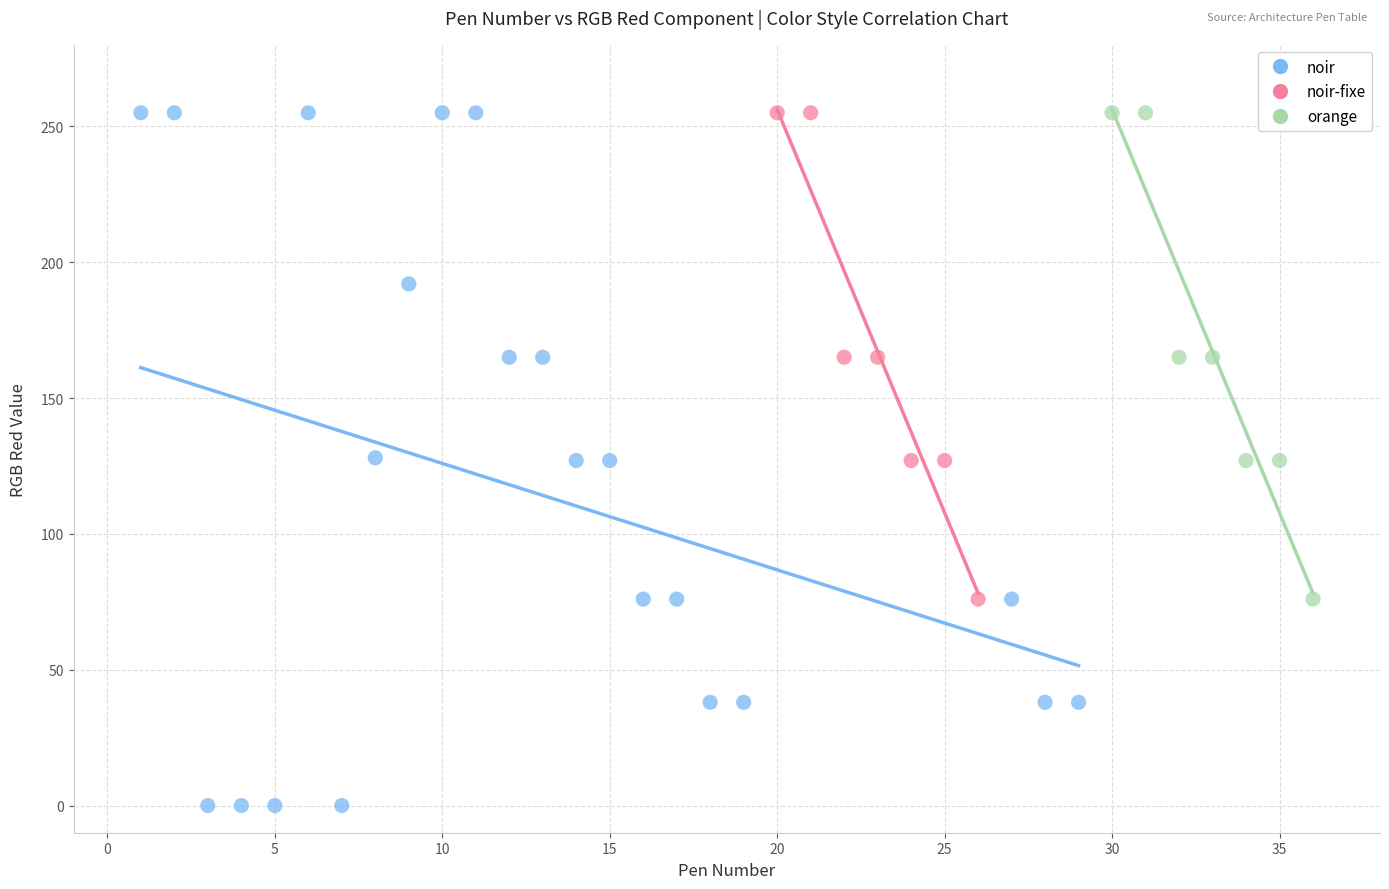

Which series contains the lowest Y value?

noir